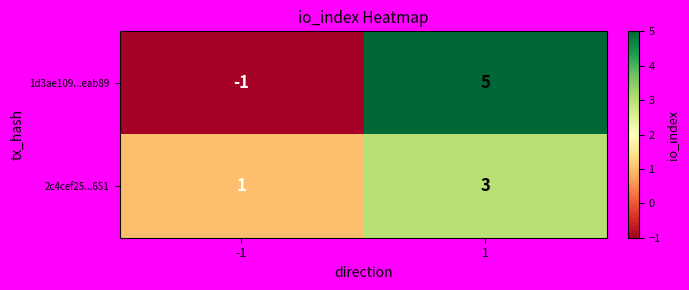

What is the approximate value of 1d3ae109...eab89 at 1?

5